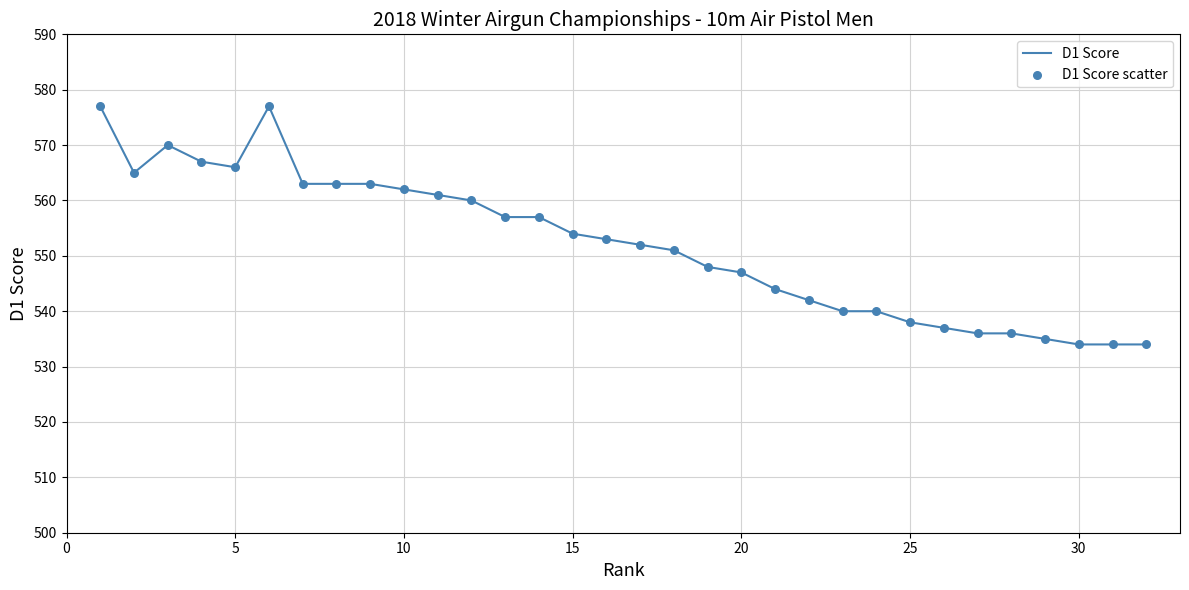

What is the maximum value shown in the chart?

577